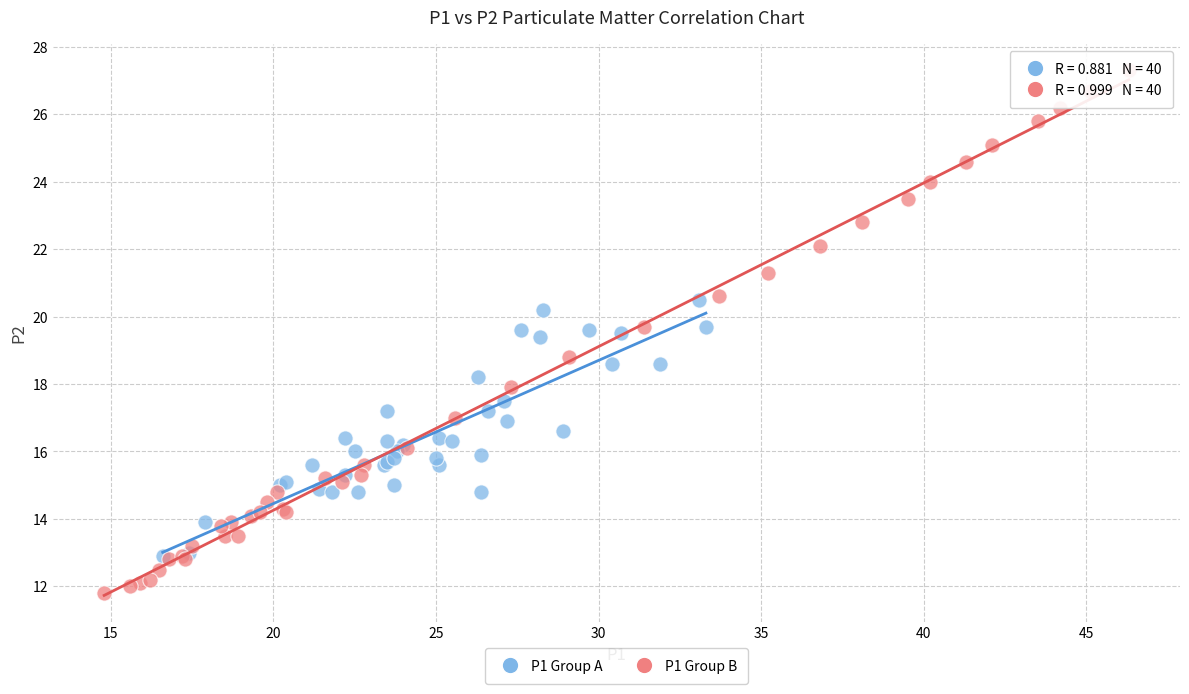

Which series contains the lowest Y value?

P1 Group B